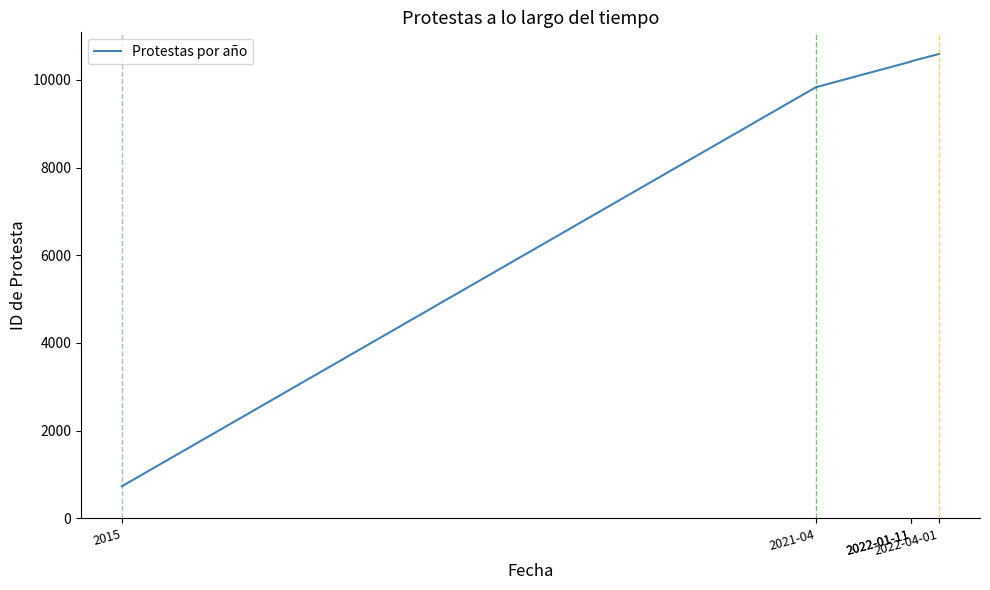

Where does the data first go above 10414?

2022-01-11